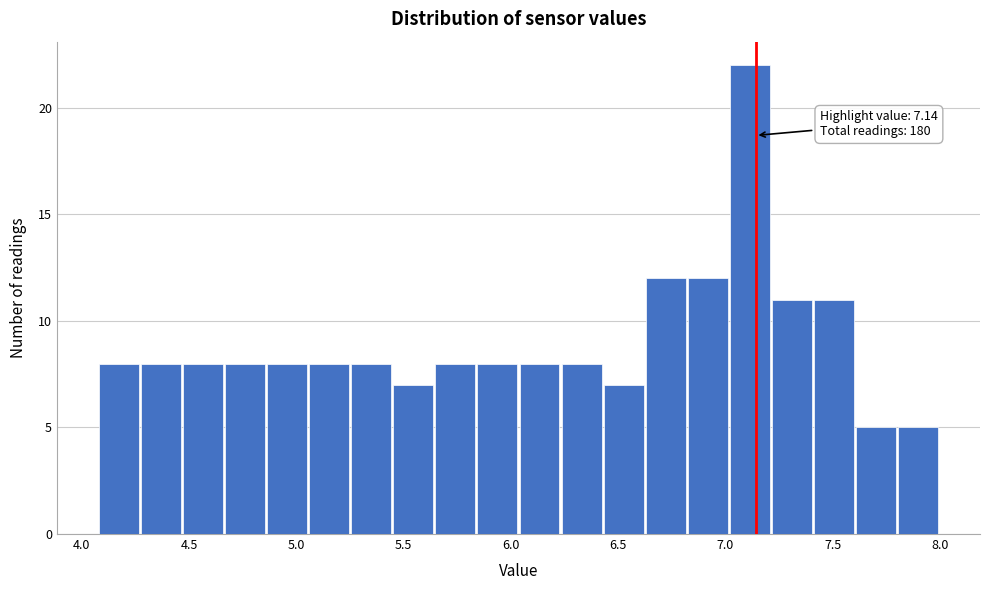

Read against the x-axis, roughly where is the centre of the tallest bar?

7.10